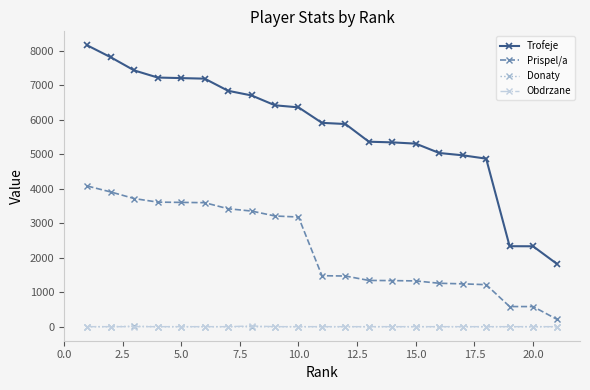

At how many categories does at least one series exceed 860?

21